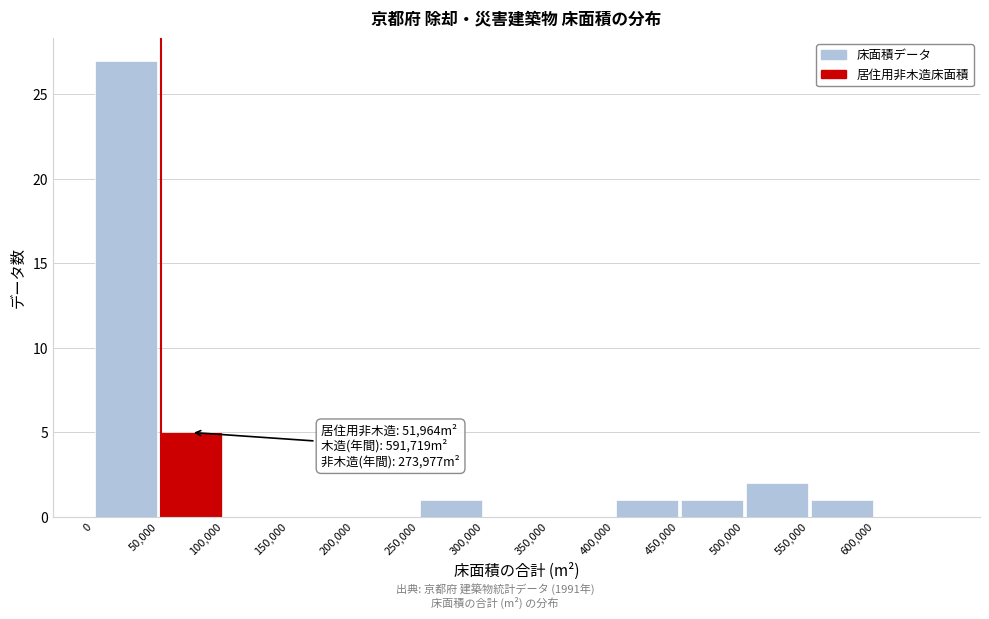

Over which range of the x-axis is the bar tallest?

0 to 50000